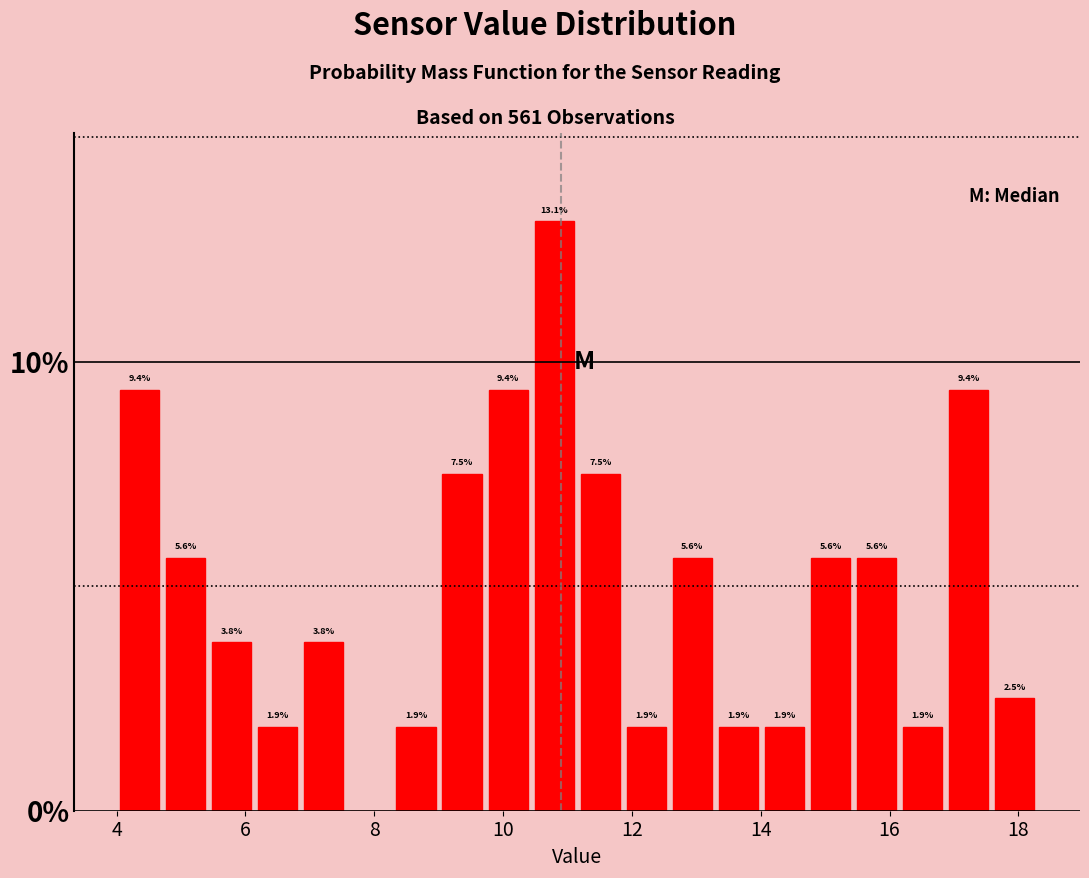

Read against the x-axis, roughly where is the centre of the tallest bar?

10.8